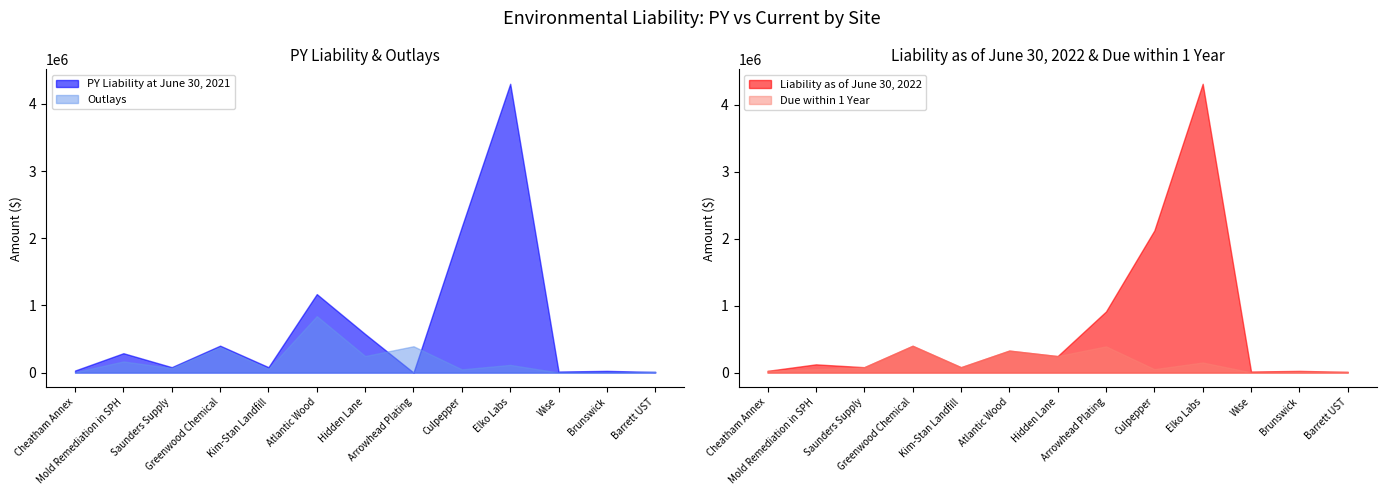

What is the difference between the maximum and minimum values in the Liability as of June 30, 2022 series?

4306211